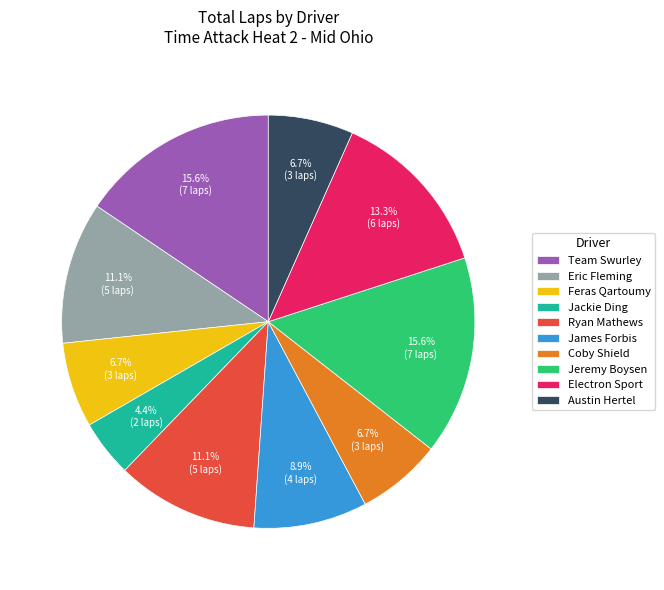

Which slice is the smallest?

Jackie Ding